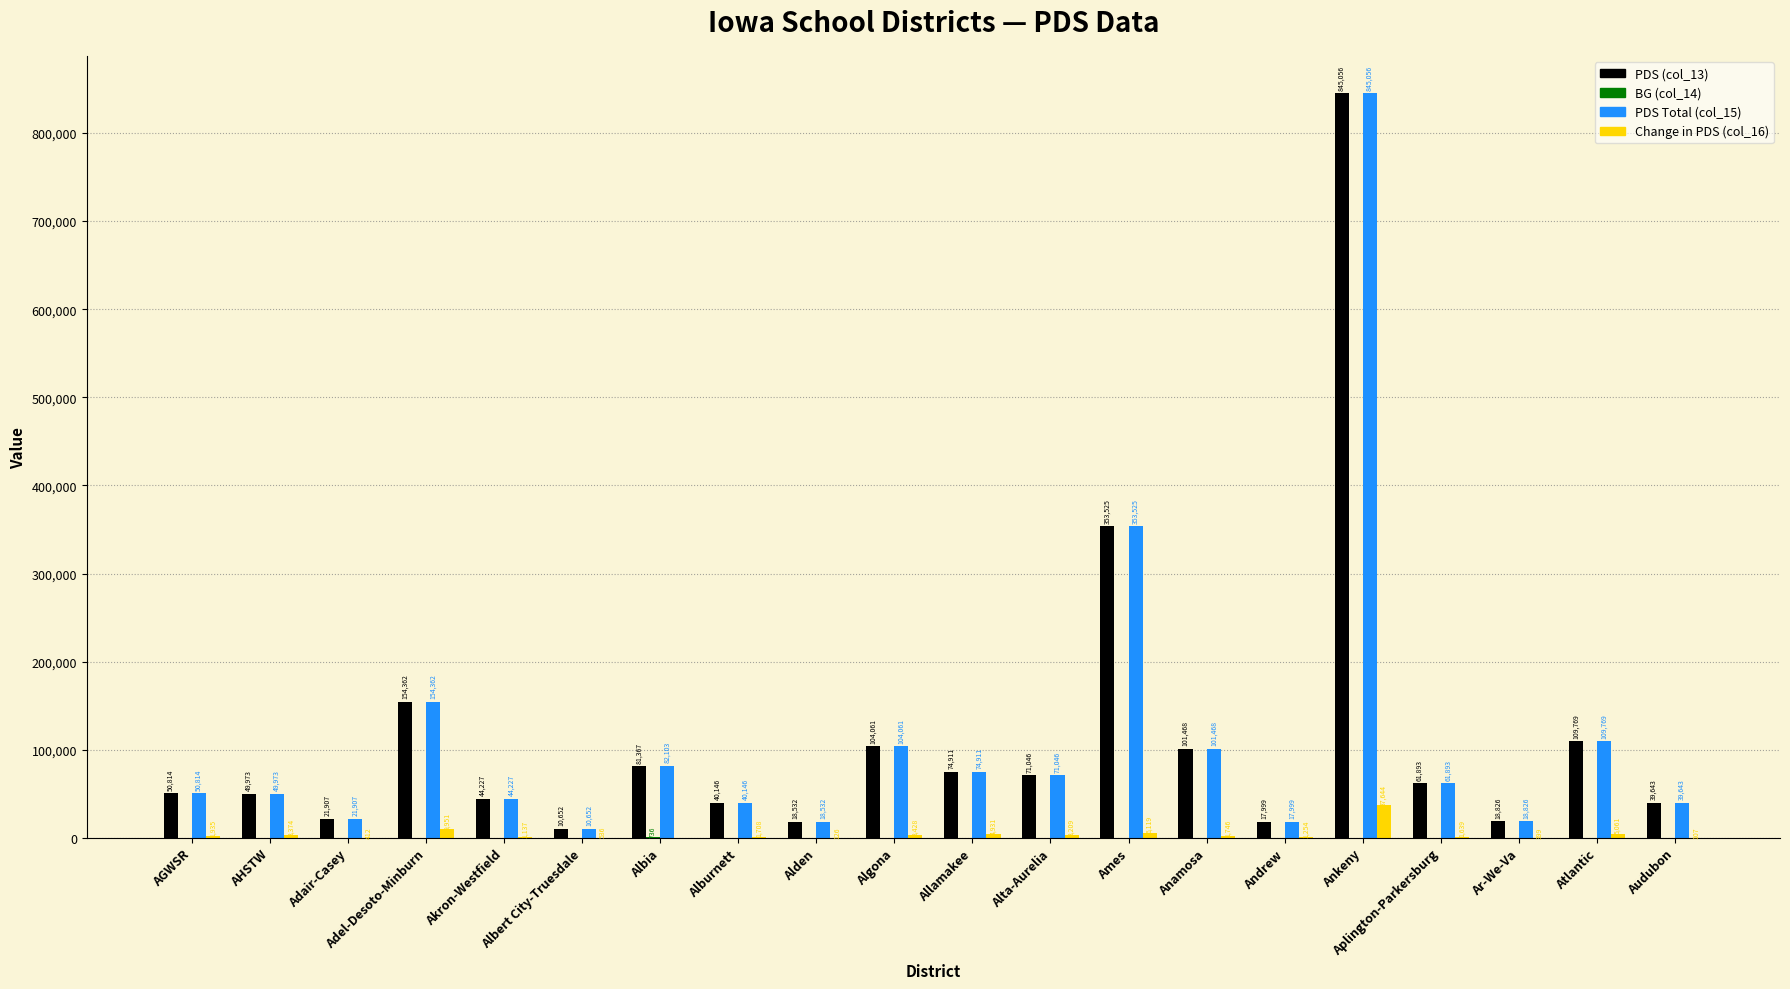

How many categories are shown in the chart?

20